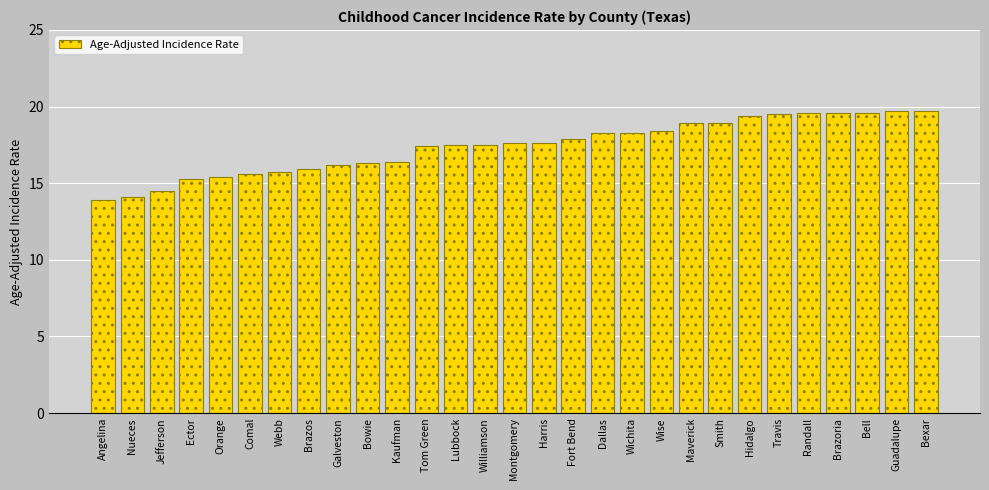

The chart shows a value of 19.6 at Brazoria. True or false?

True